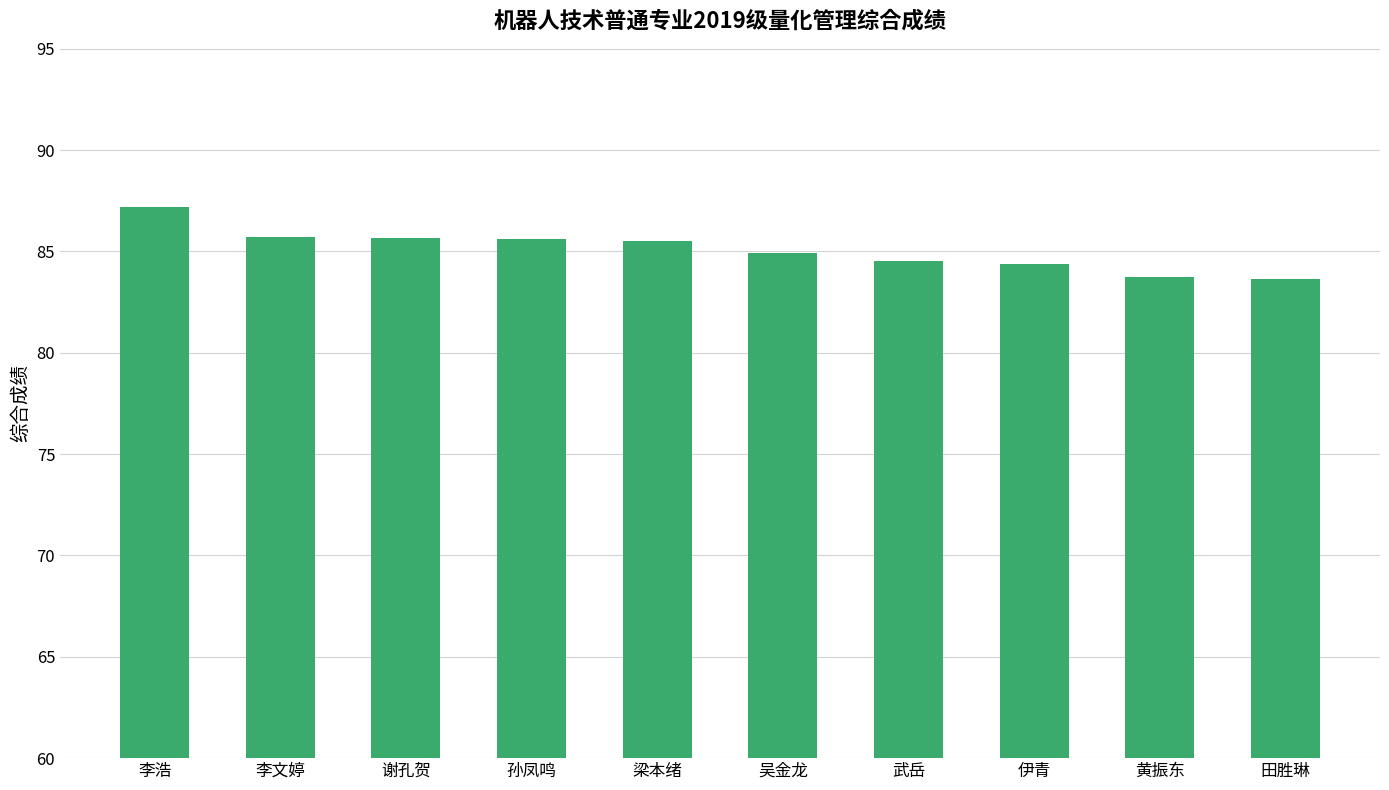

Which has a higher value, 李文婷 or 黄振东?

李文婷